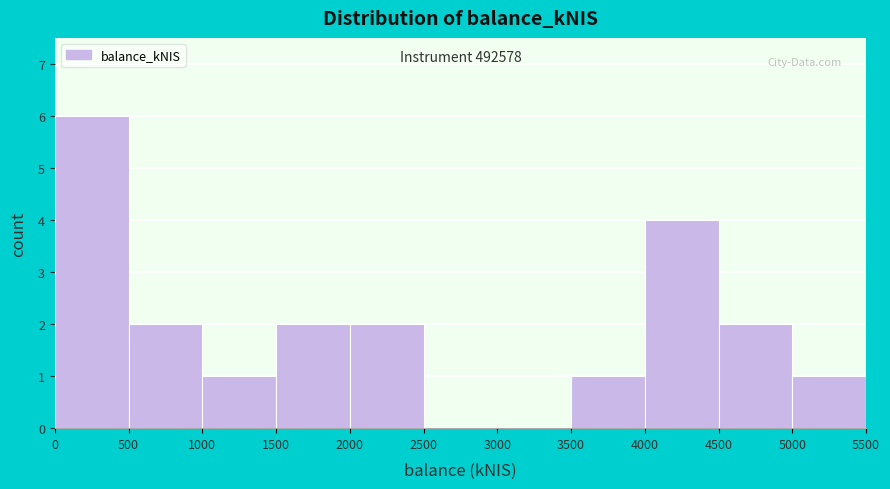

Over which range of the x-axis is the bar tallest?

0 to 500